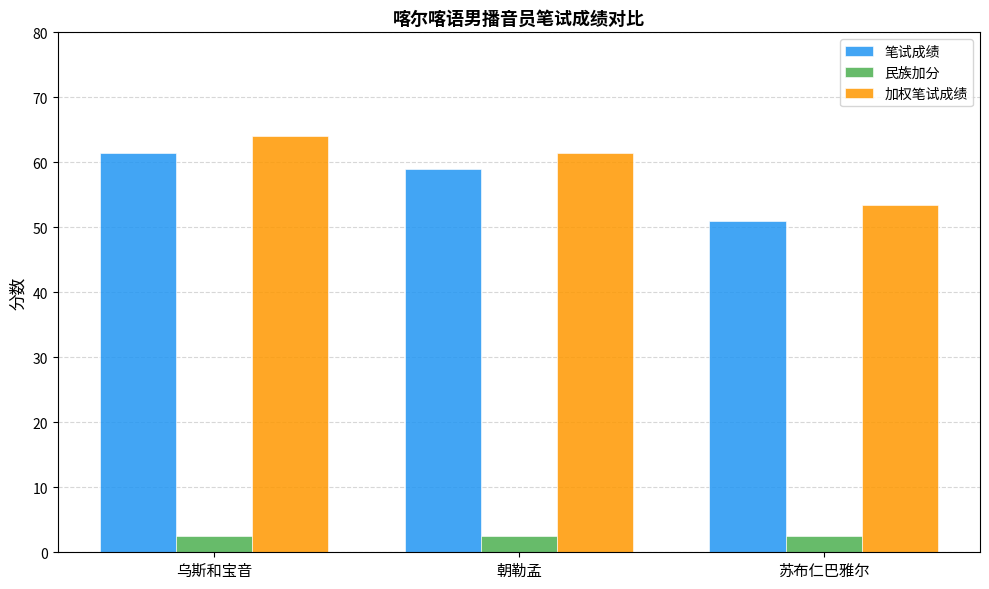

What is the sum of the 加权笔试成绩 values at 朝勒孟 and 乌斯和宝音?

125.5